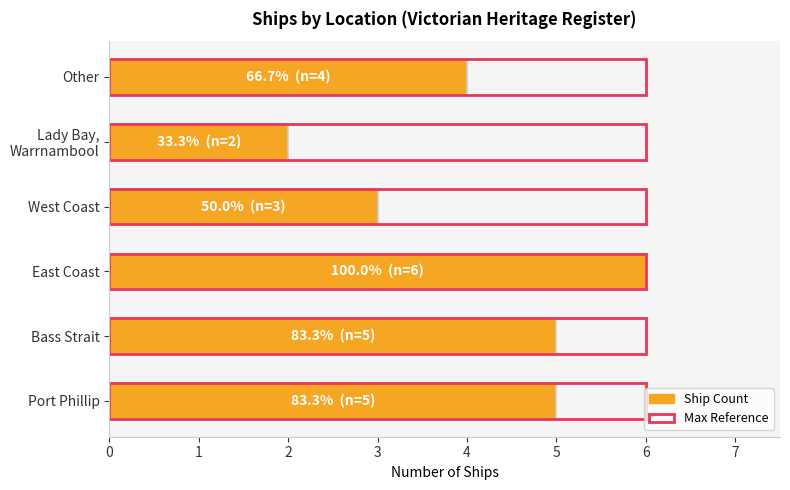

The value at West Coast is 2. True or false?

False